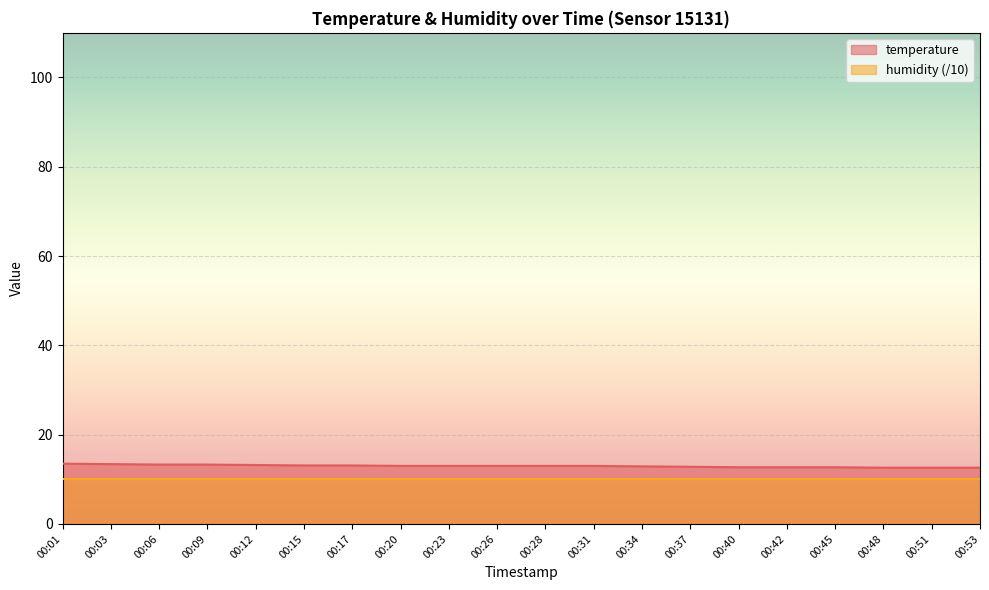

Where is the data nearest to the value 13?

00:20